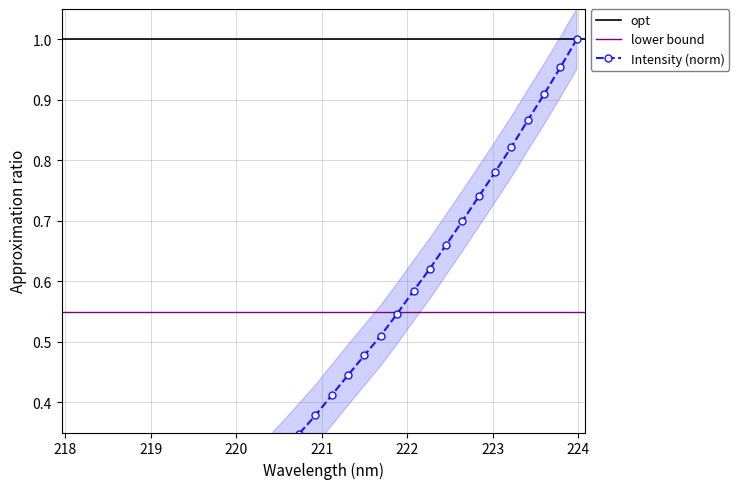

The chart shows a value of 1.0 at 223.9802. True or false?

True